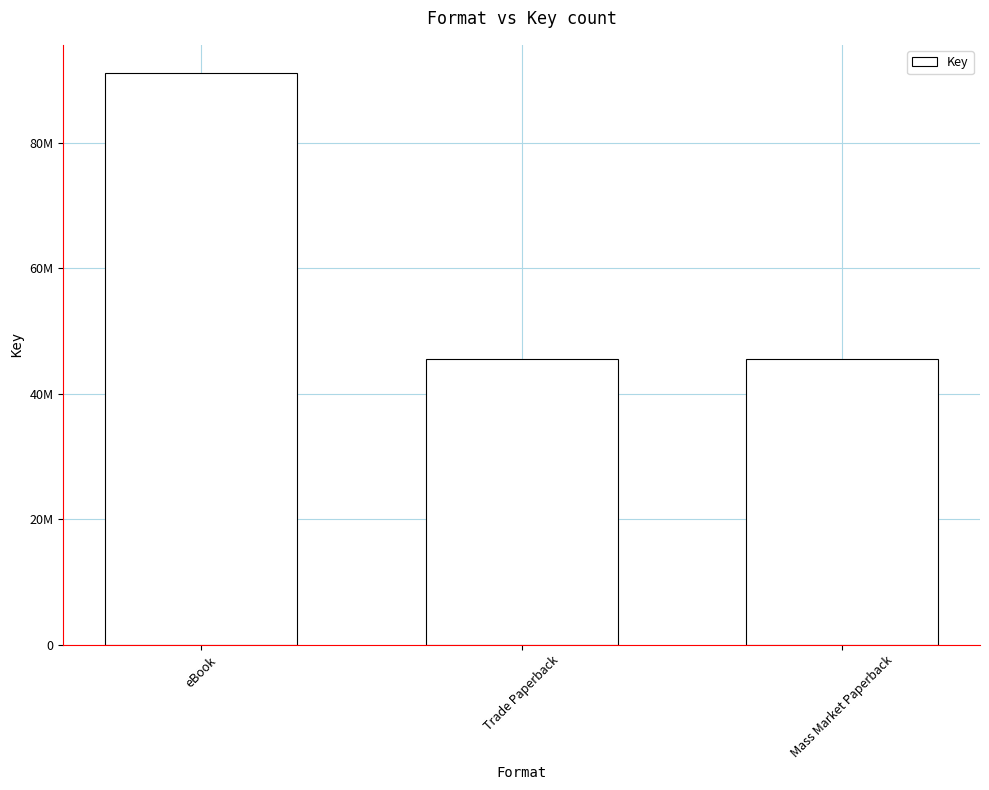

Does the chart contain any negative values?

No